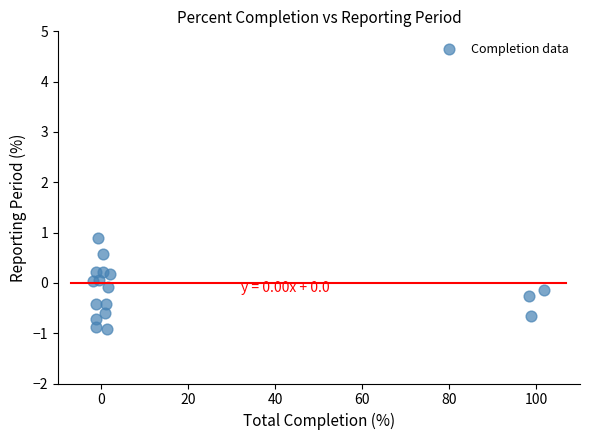

What is the range of X values (max minus min)?

103.7